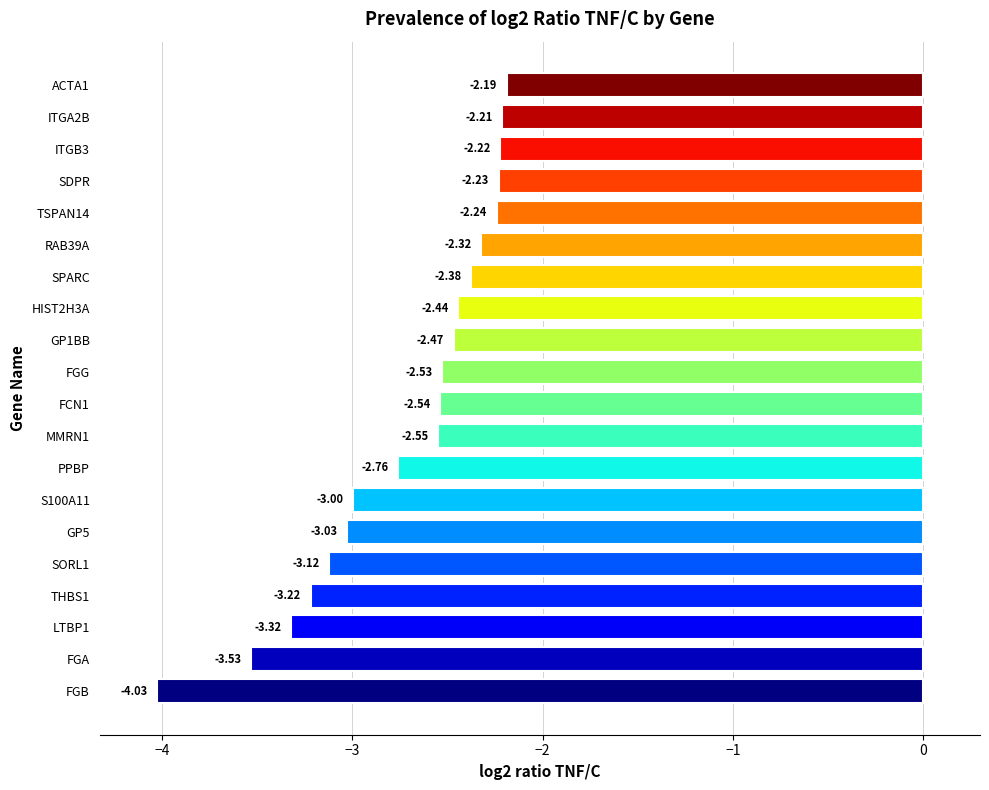

What is the average value?

-2.7